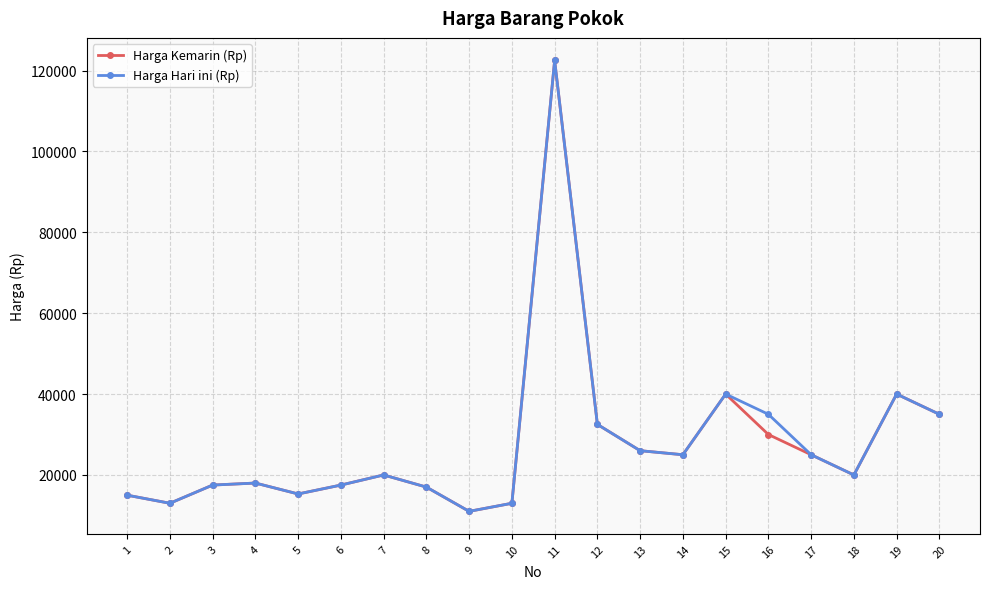

What is the highest value of the Harga Kemarin (Rp) series?

122500